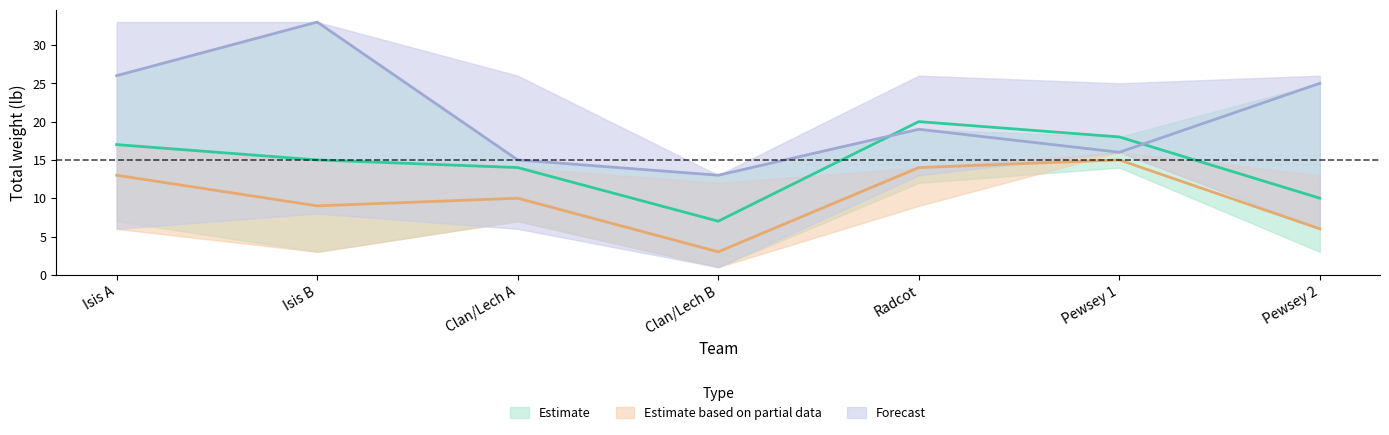

What is the maximum value for Estimate?

20